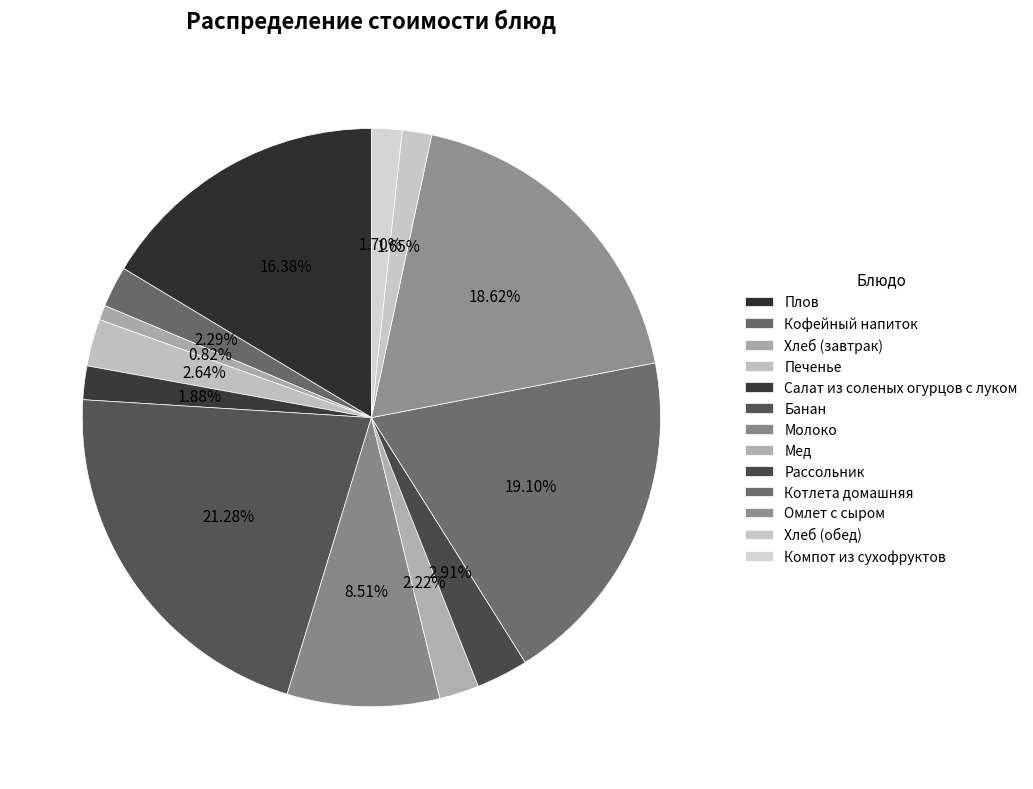

To the nearest percent, what is the difference between the Мед and Плов slice percentages?

14%